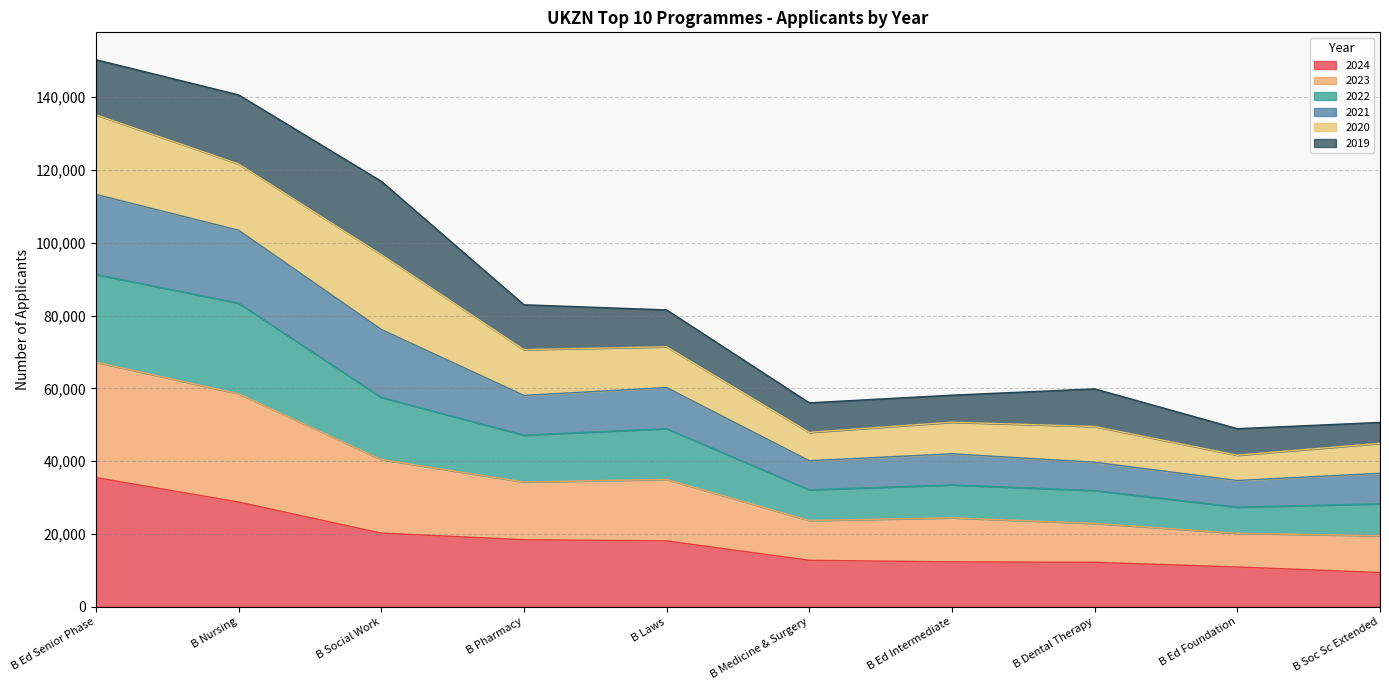

Which category has the highest value in the 2024 series?

B Ed Senior Phase